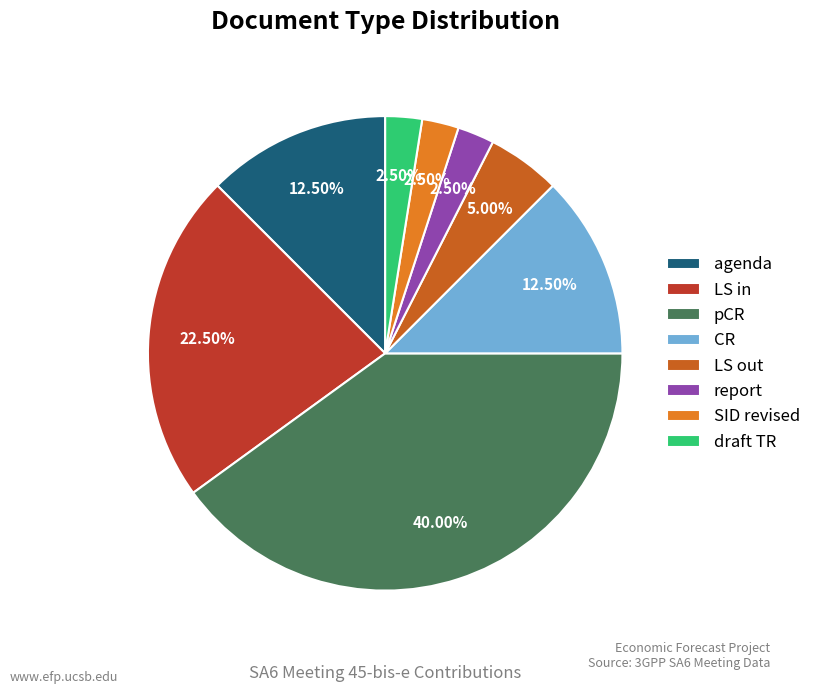

To the nearest percent, what is the difference between the CR and draft TR slice percentages?

10%